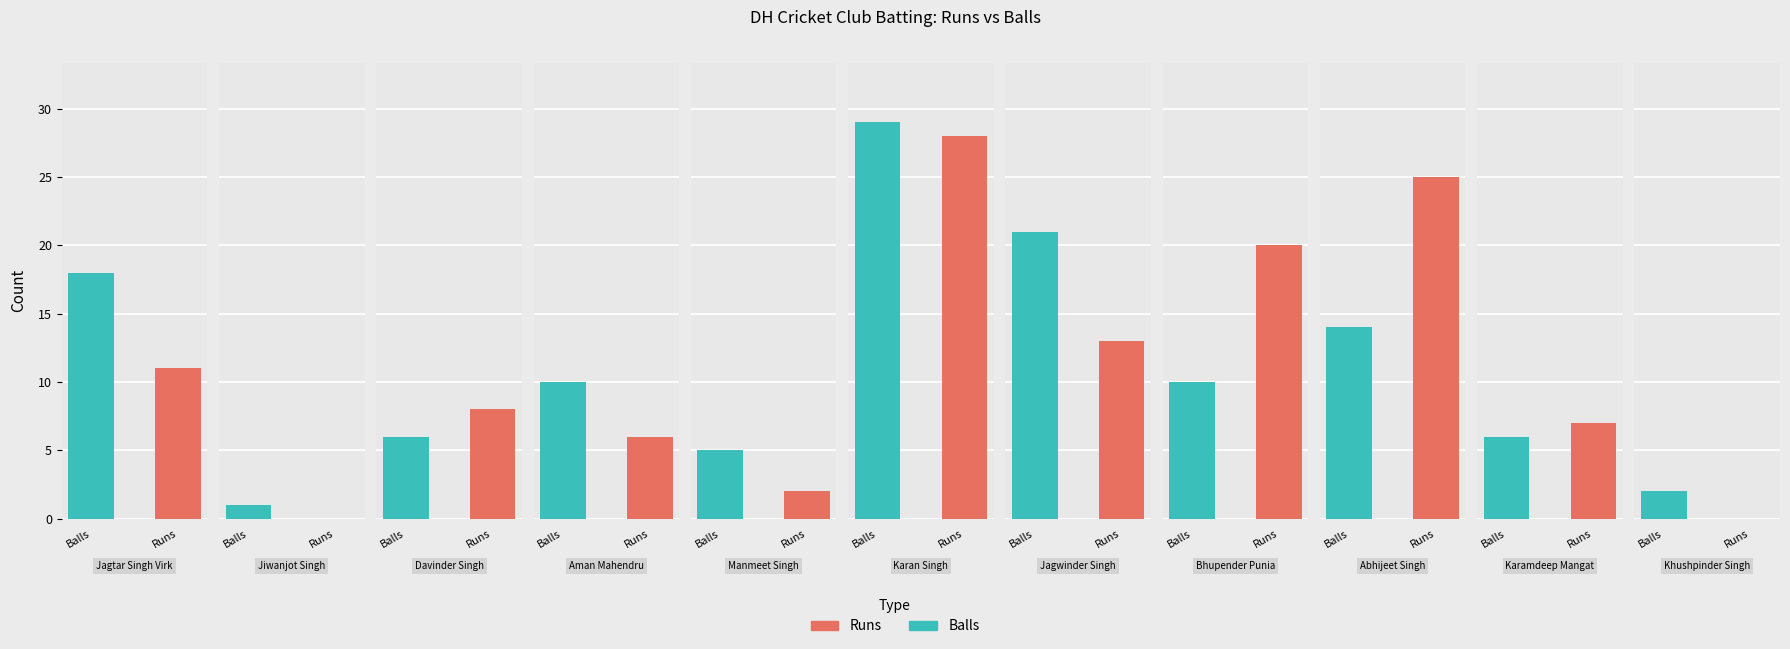

The value of Balls at Bhupender Punia is 10. True or false?

True